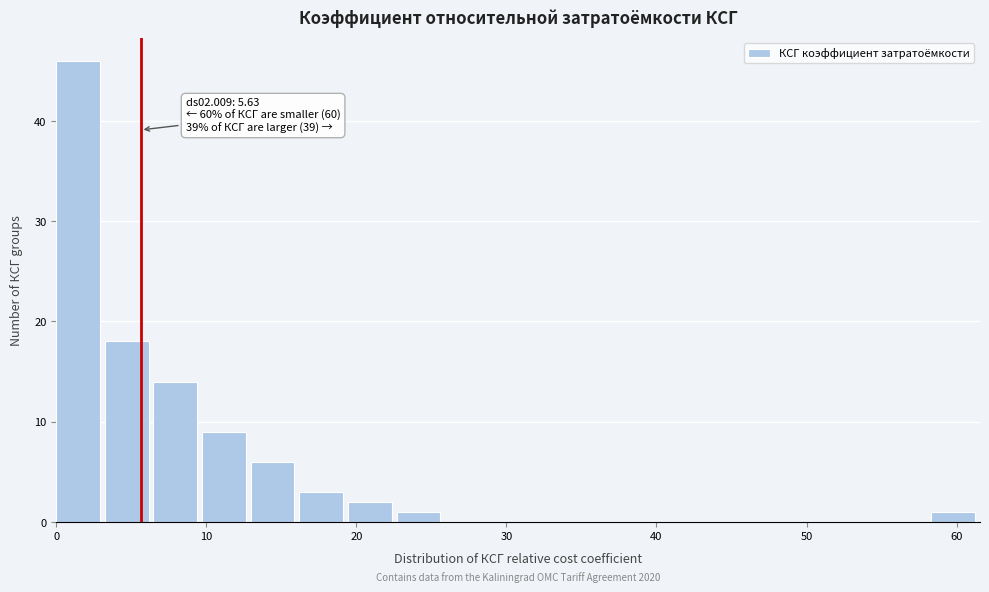

Around what value on the x-axis is the tallest bar? Give the approximate position of its centre, as read against the axis.

1